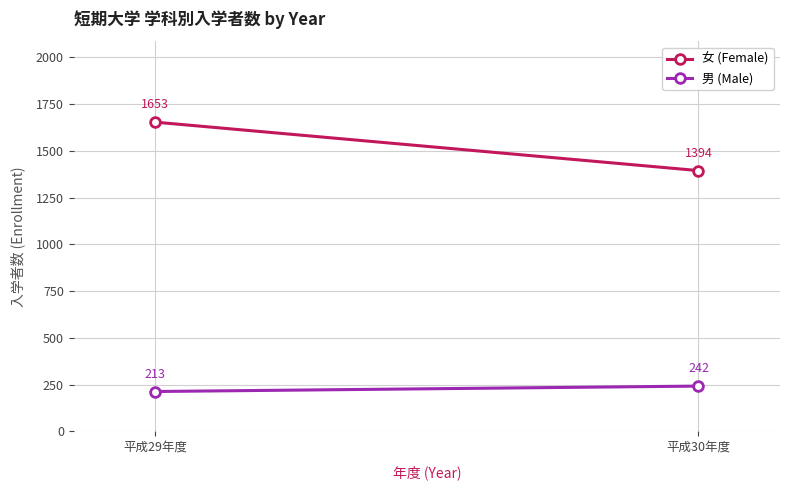

Between 平成29年度 and 平成30年度, which series saw the biggest shift?

女 (Female)